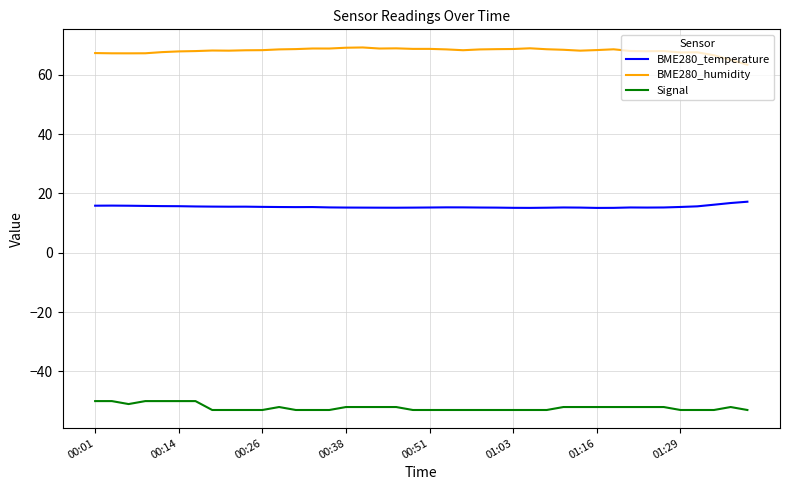

True or false: Signal and BME280_temperature cross at least once.

False